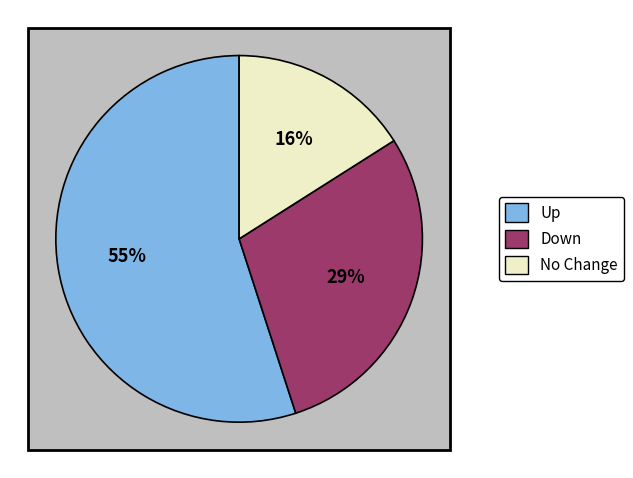

Do up and - together represent more than half of the pie?

Yes